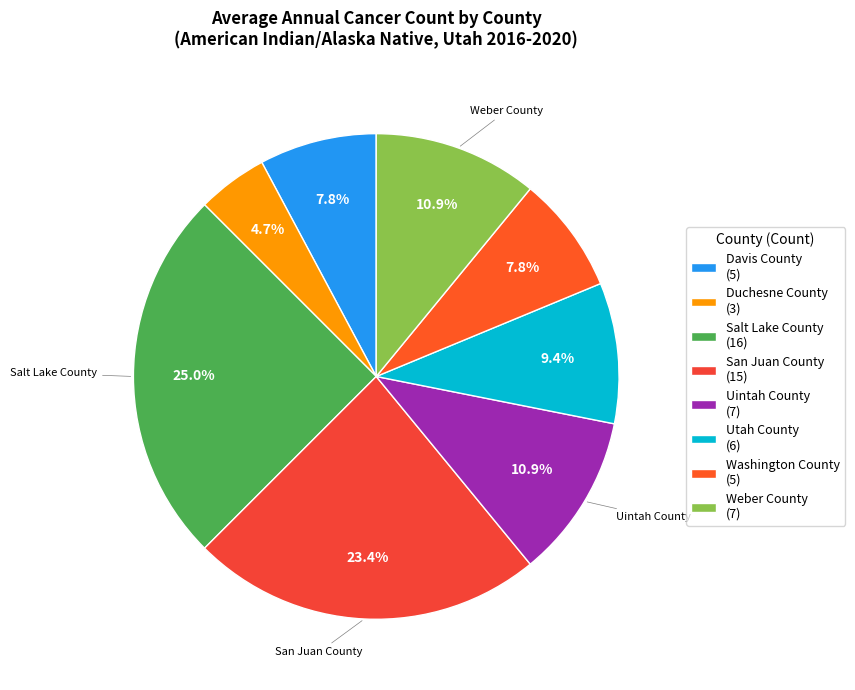

Combined, do Duchesne County and Uintah County account for over 50%?

No